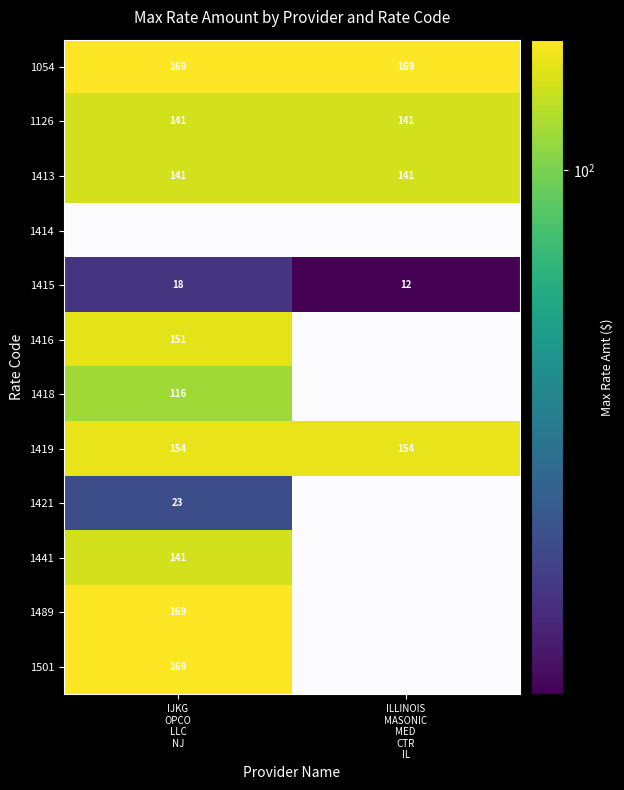

Is the value of 1415 at ILLINOIS MASONIC MED CTR IL greater than the value of 1413 at ILLINOIS MASONIC MED CTR IL?

No